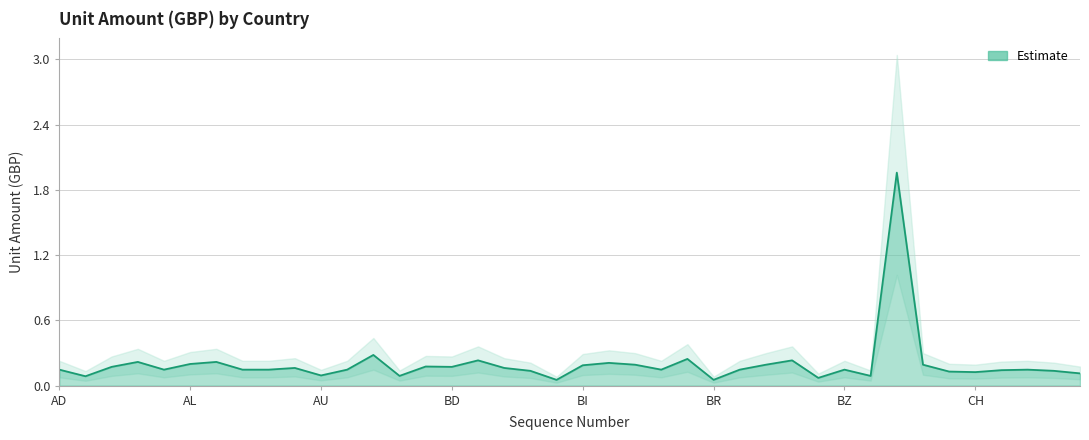

What is the sum of the values at BR and AL?

0.3